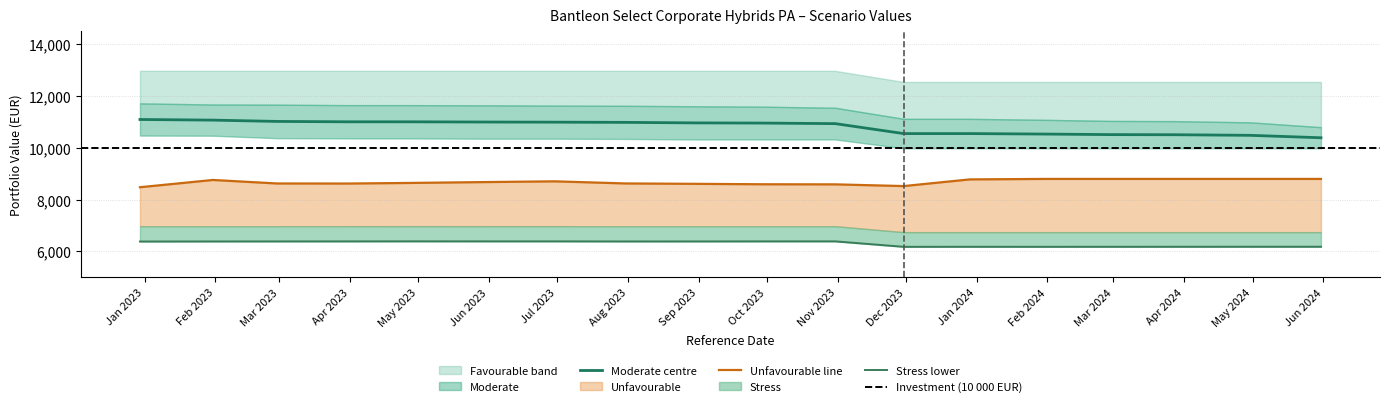

Where is the first local minimum for Unfavourable_RHP_Value?

2023-03-31